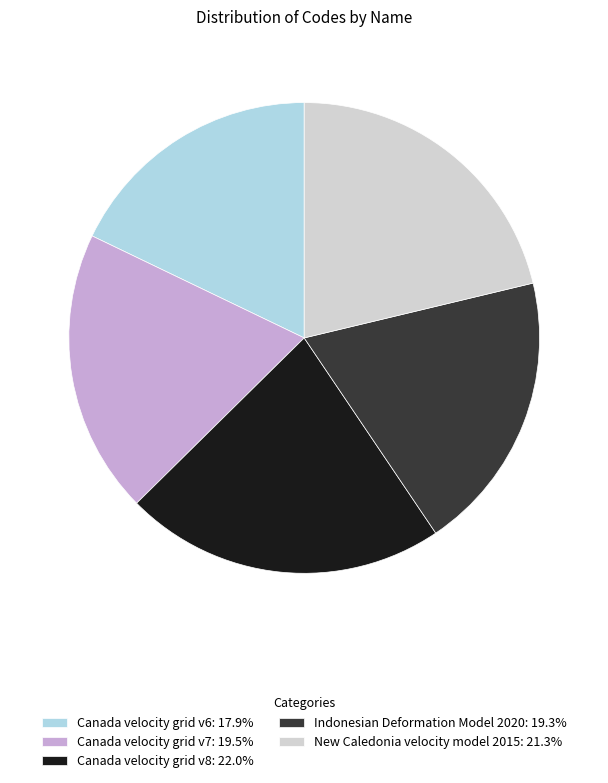

Is there any slice that represents more than half of the pie?

No